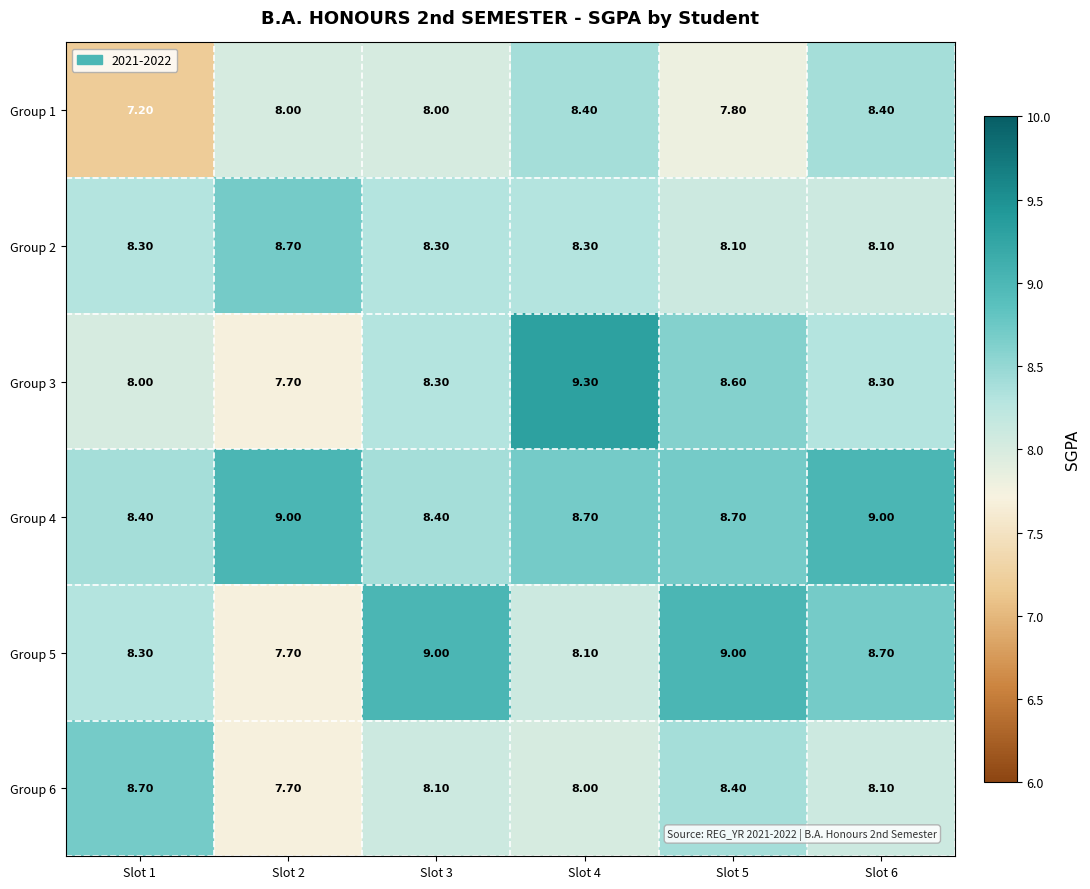

What is the sum of all Group 6 values?

49.0